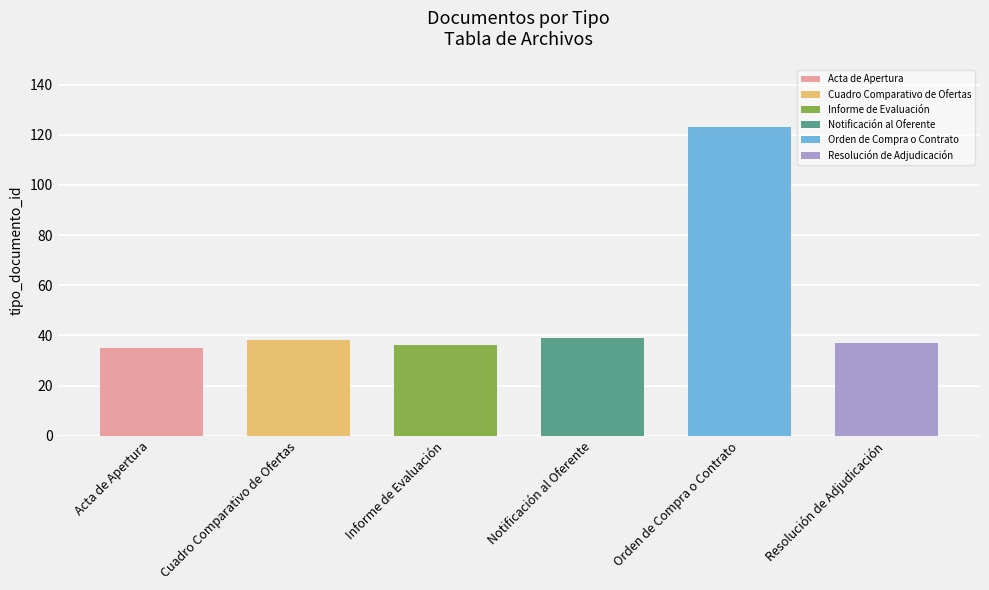

Reading left to right, what are all the values shown in this chart?

Acta de Apertura=35	Cuadro Comparativo de Ofertas=38	Informe de Evaluación=36	Notificación al Oferente=39	Orden de Compra o Contrato=123	Resolución de Adjudicación=37